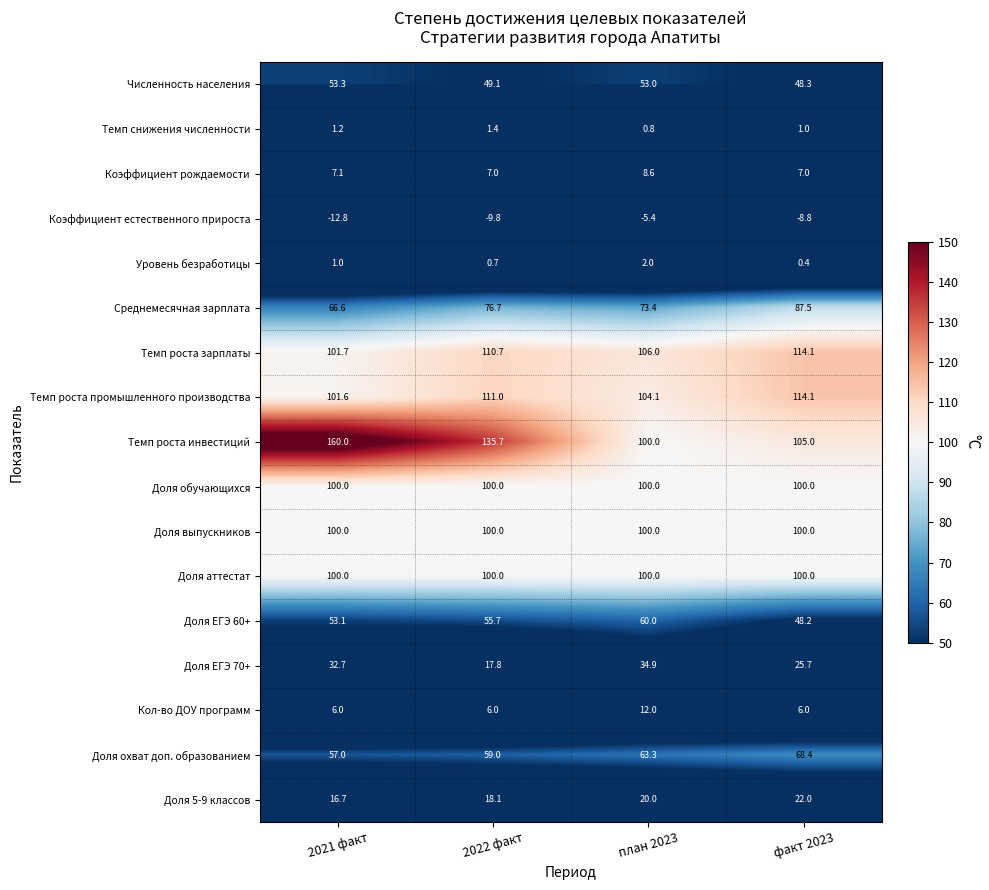

At which label is Доля охват доп. образованием closest to 62?

план 2023